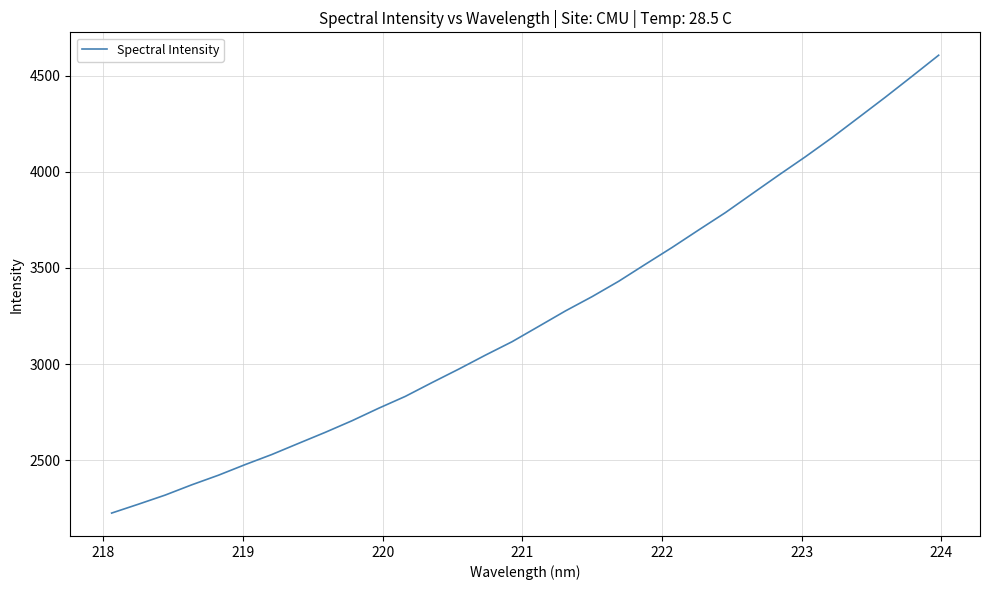

What is the maximum value shown in the chart?

4605.8